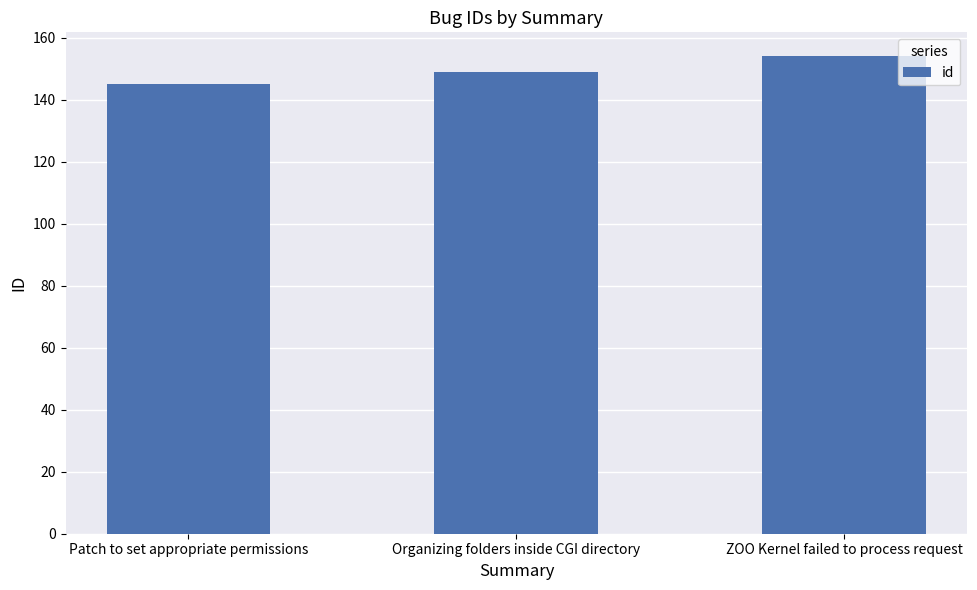

What is the label of the 2nd bar from the right?

Organizing folders inside CGI directory